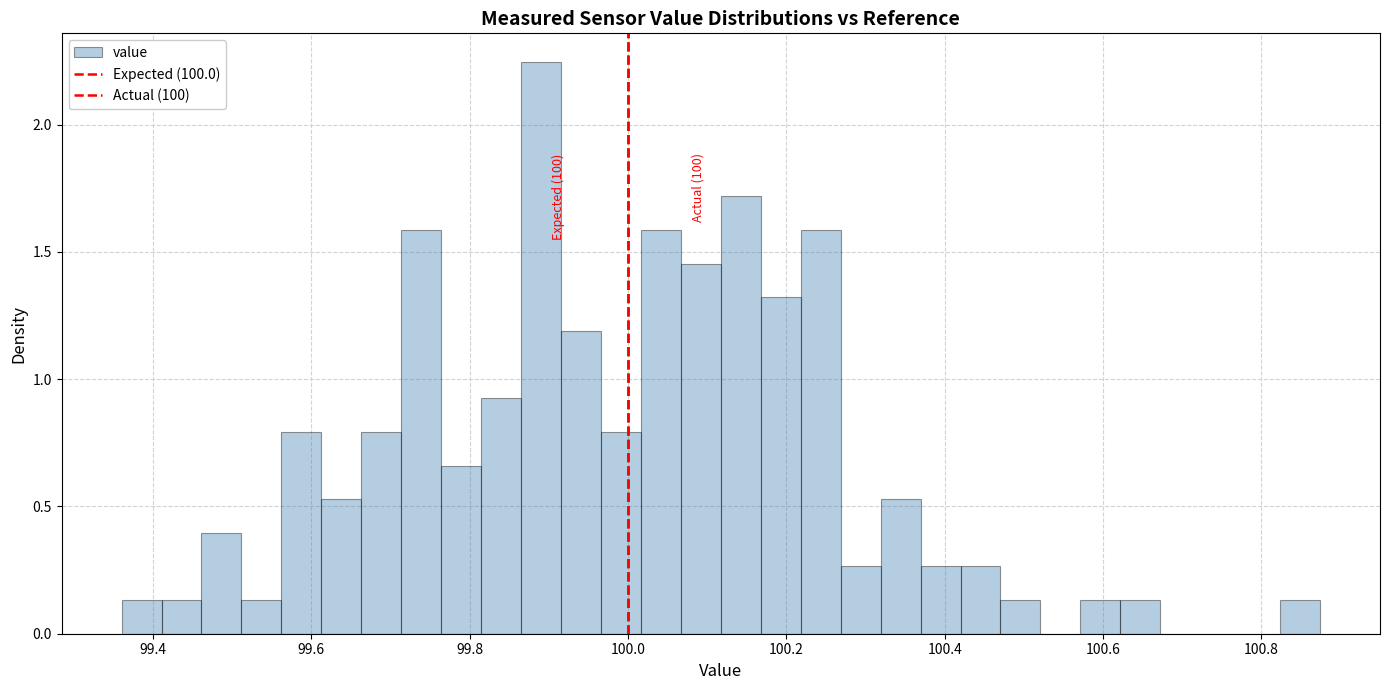

Read against the x-axis, roughly where is the centre of the tallest bar?

99.90